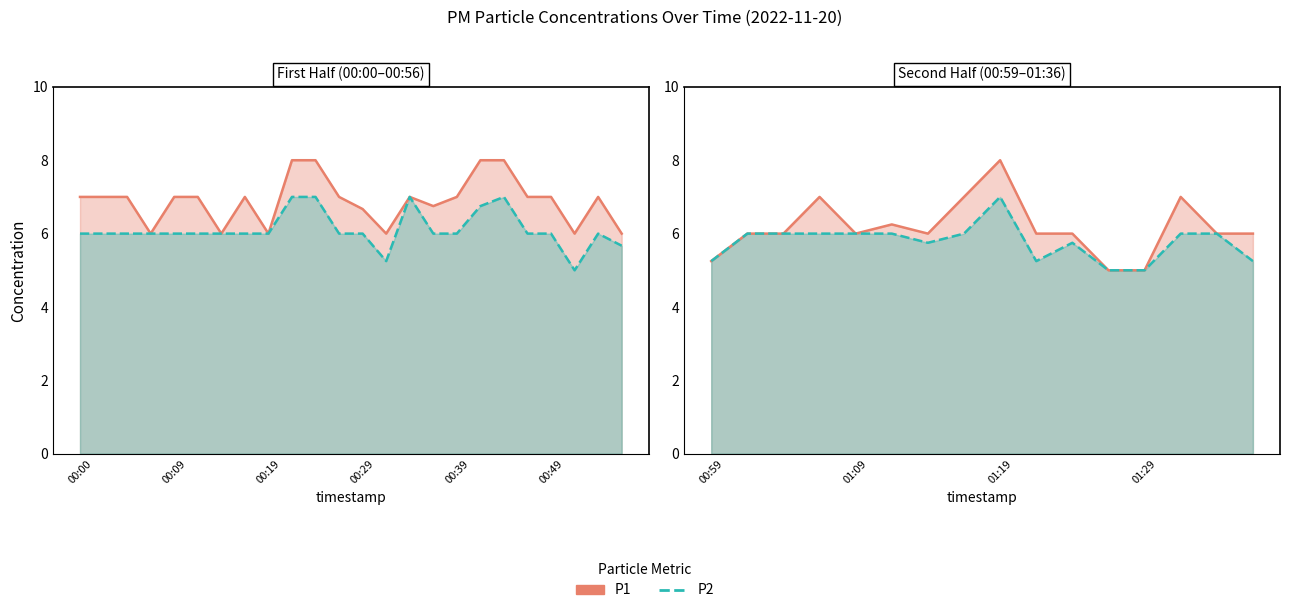

Which series changed the most between 00:09 and 9?

P2